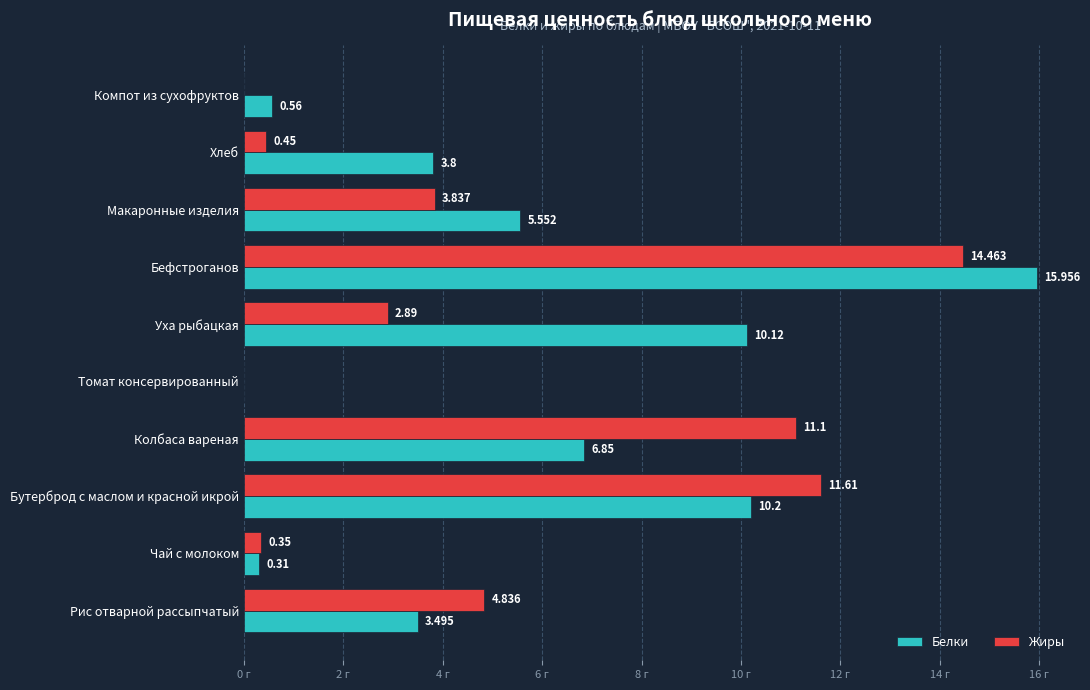

Which series has the largest range (max minus min)?

Белки